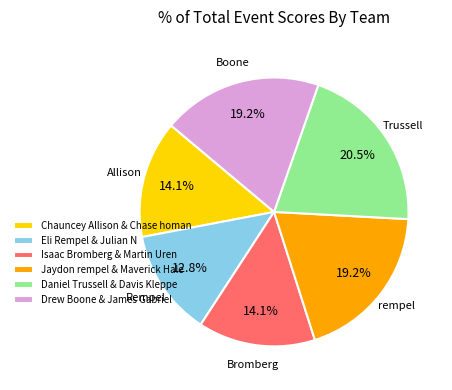

Is it true that Isaac Bromberg & Martin Uren is 3% of the pie?

False